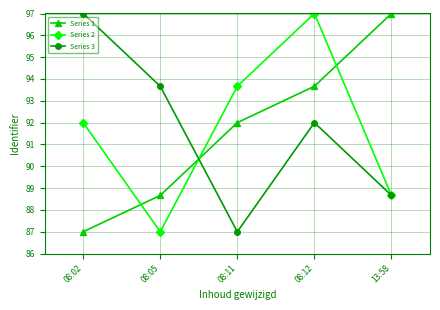

Where is Series 1 nearest to the value 92?

08:11